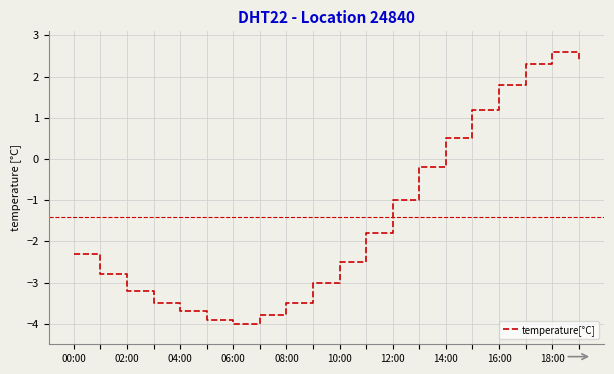

What is the minimum value shown in the chart?

-4.0